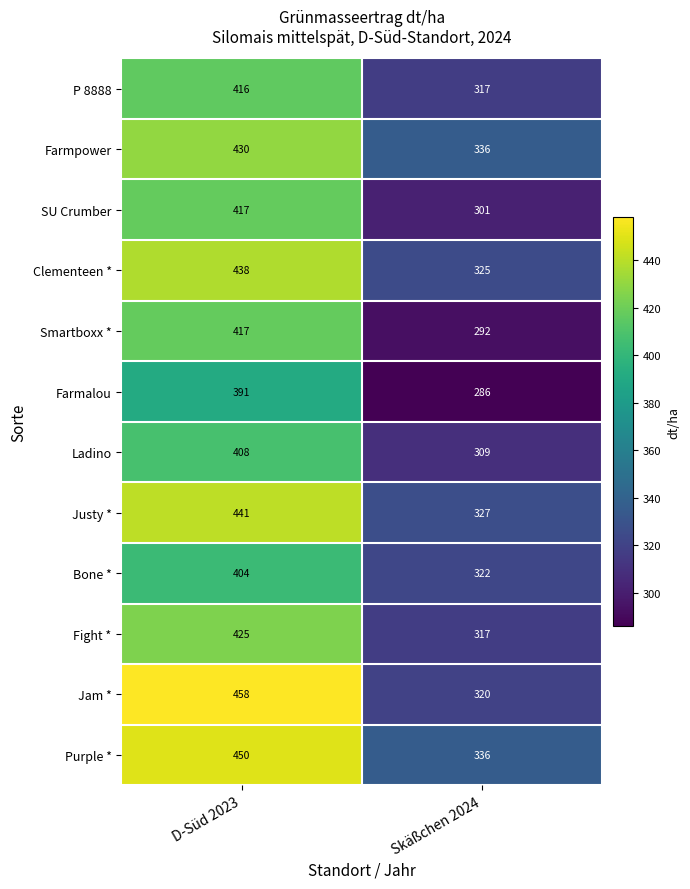

Count the number of data series in this chart.

12